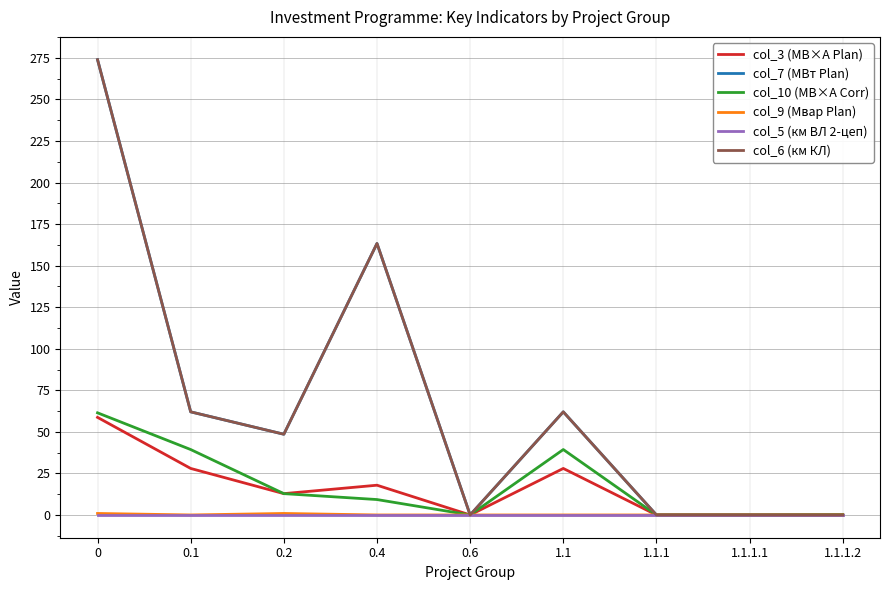

Does the chart display data point markers on the line(s)?

No